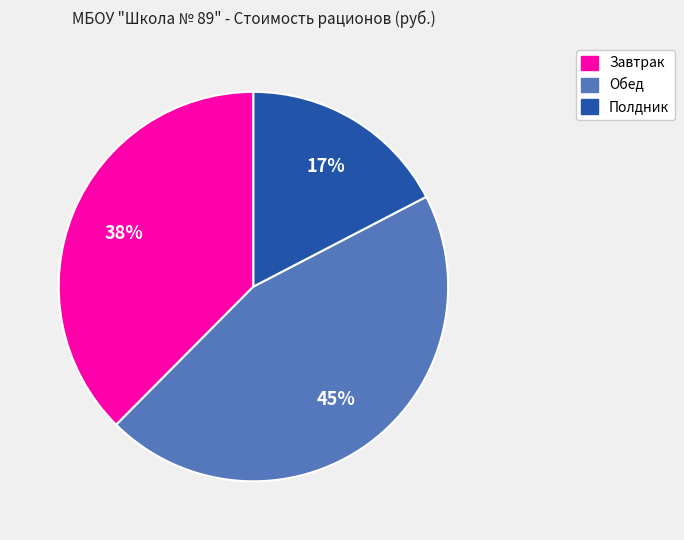

Is there a majority slice in this chart?

No